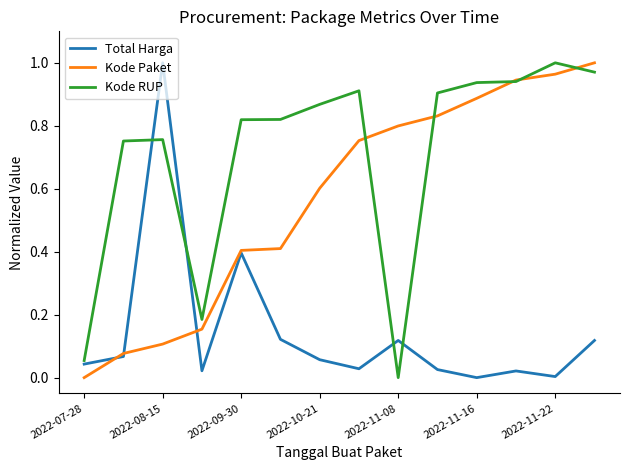

Which series has the largest total across all categories?

Kode RUP